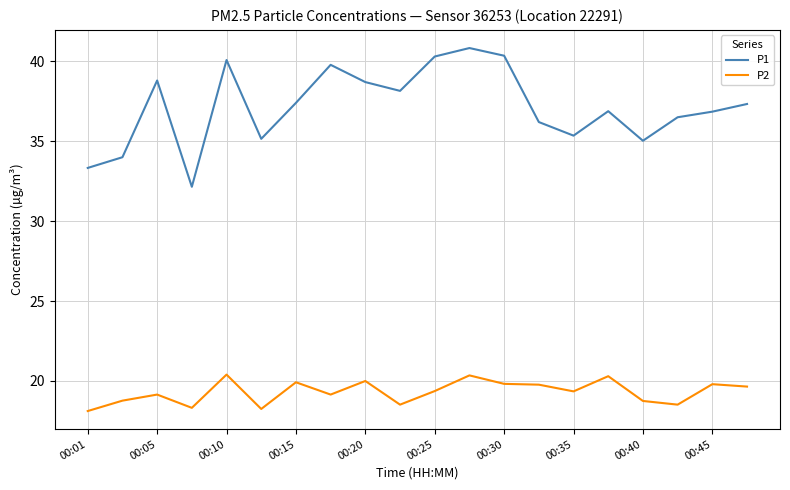

Which series has the largest range (max minus min)?

P1